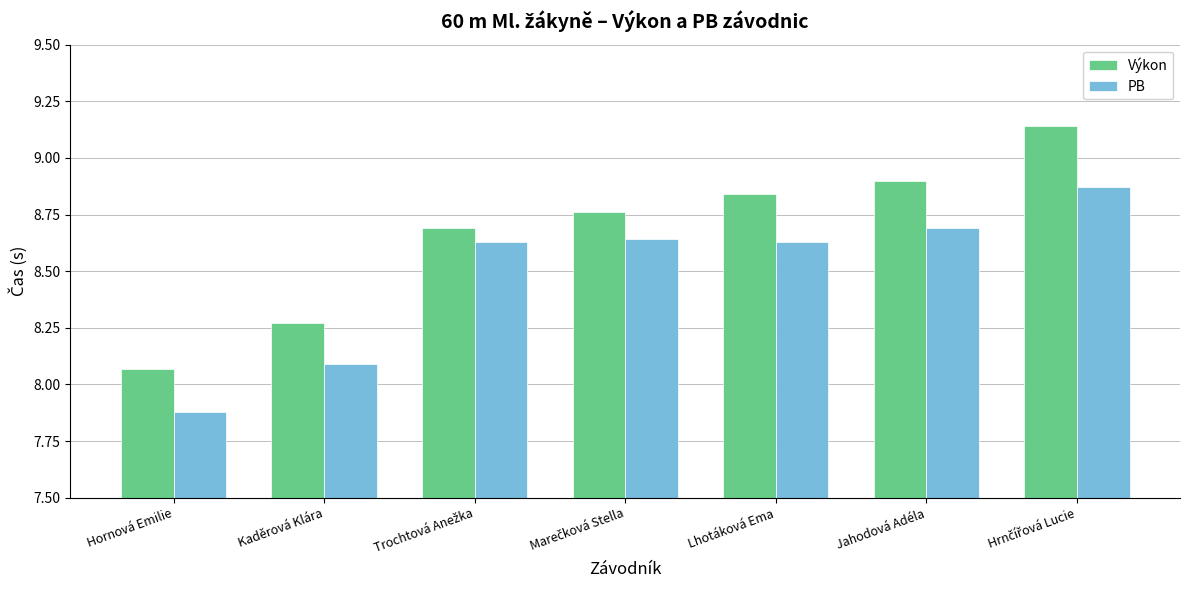

Are the bars horizontal?

No